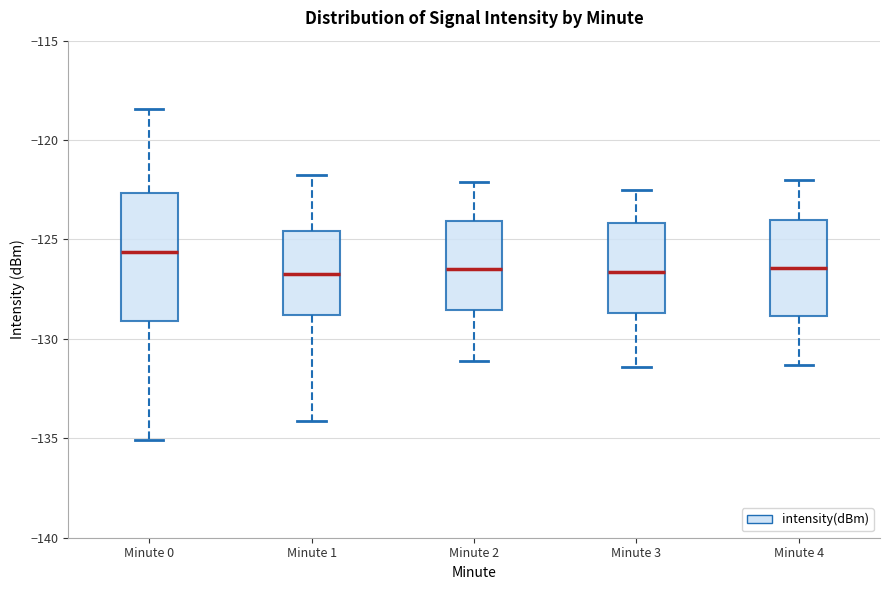

Reading left to right, transcribe this box plot: for each box, give where its median line is, the range the box spans, and where its two whiskers end, as read against the y-axis. The values are not printed on the chart, so give them approximately, as read against the axis.

Minute 0: median -125.5, box -129.0 to -122.5, whiskers -135.0 to -118.5
Minute 1: median -126.5, box -129.0 to -124.5, whiskers -134.0 to -122.0
Minute 2: median -126.5, box -128.5 to -124.0, whiskers -131.0 to -122.0
Minute 3: median -126.5, box -128.5 to -124.0, whiskers -131.5 to -122.5
Minute 4: median -126.5, box -129.0 to -124.0, whiskers -131.5 to -122.0